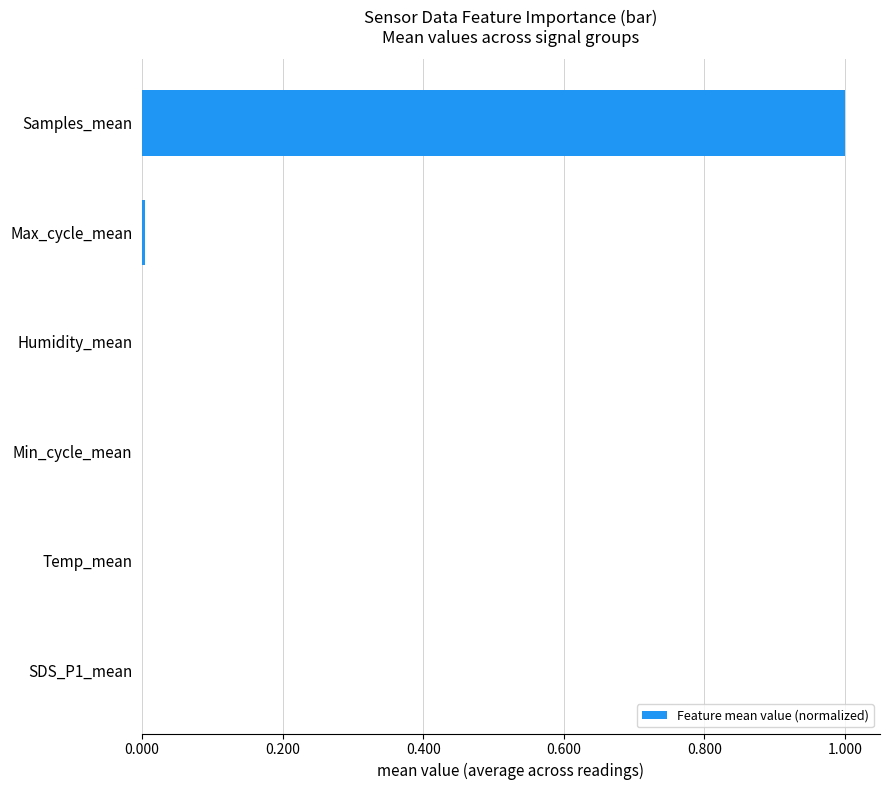

Which category has the highest value across all series?

Samples_mean